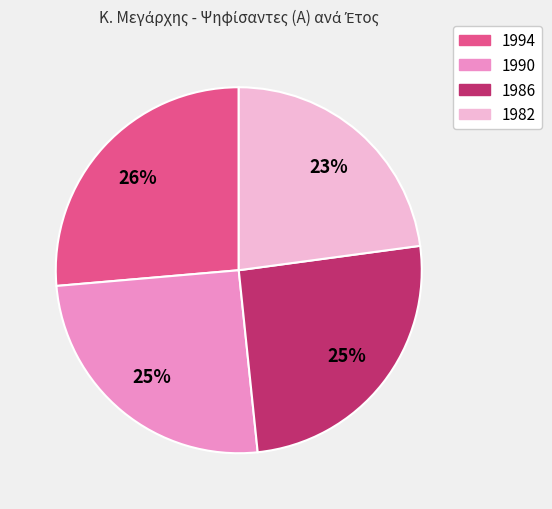

What is the ratio of the value at 1986 to the value at 1982?

1.1